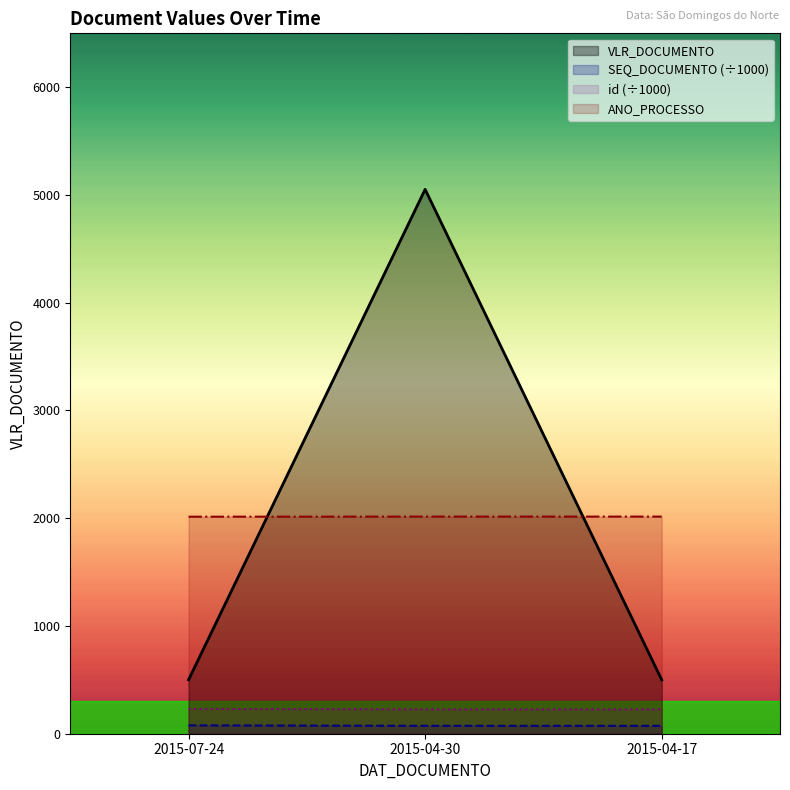

What is the greatest value displayed?

5052.0